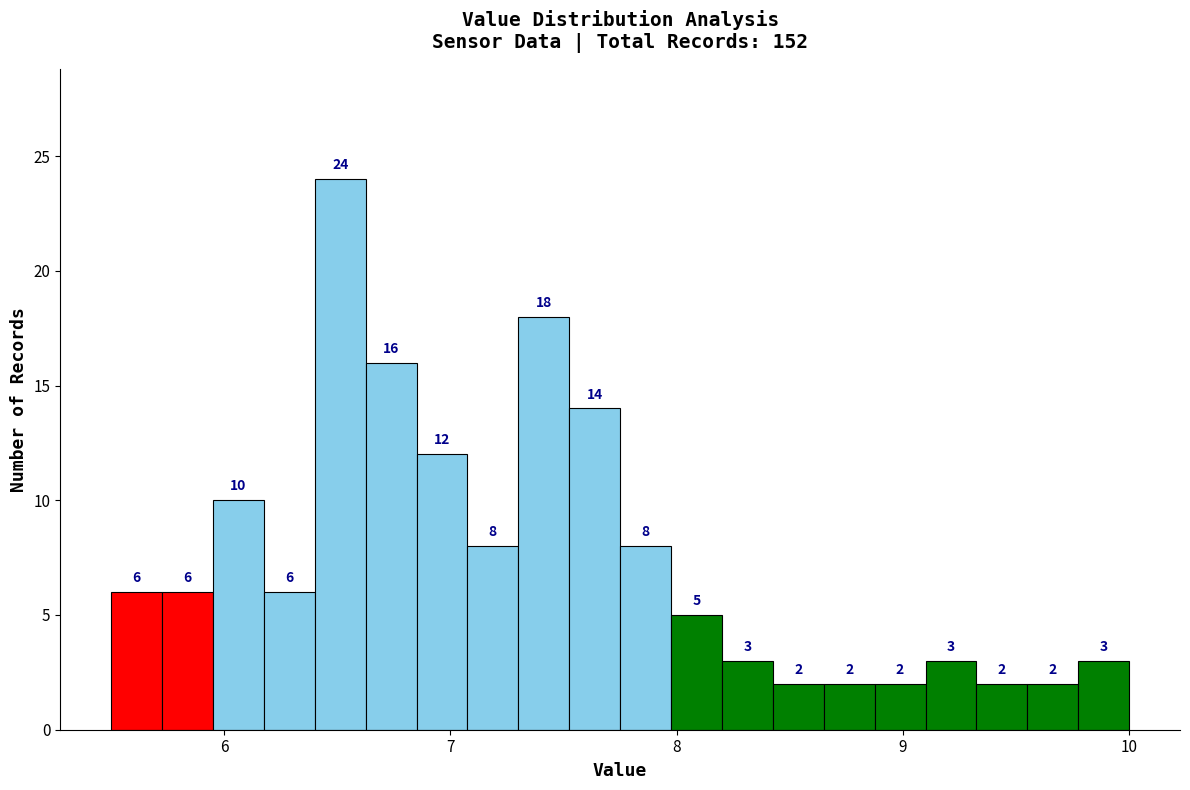

Around what value on the x-axis is the tallest bar? Give the approximate position of its centre, as read against the axis.

6.5